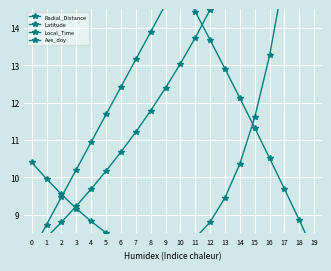

Rank the series by their maximum value, from lowest to highest.

Radial_Distance, Latitude, Local_Time, Ave_doy